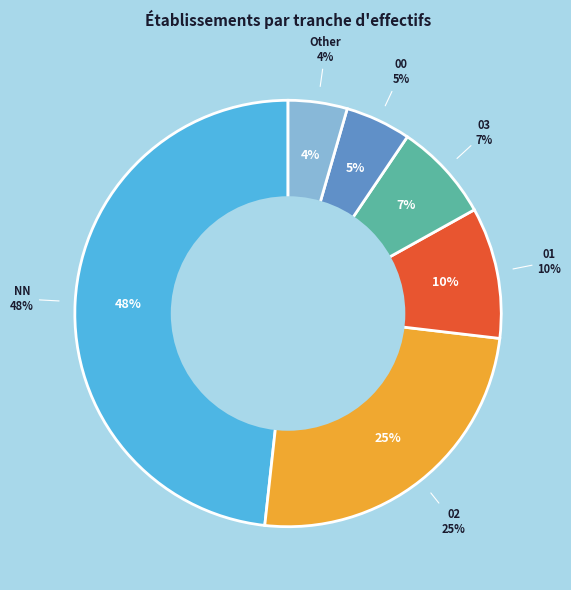

Count the number of slices in the pie.

6